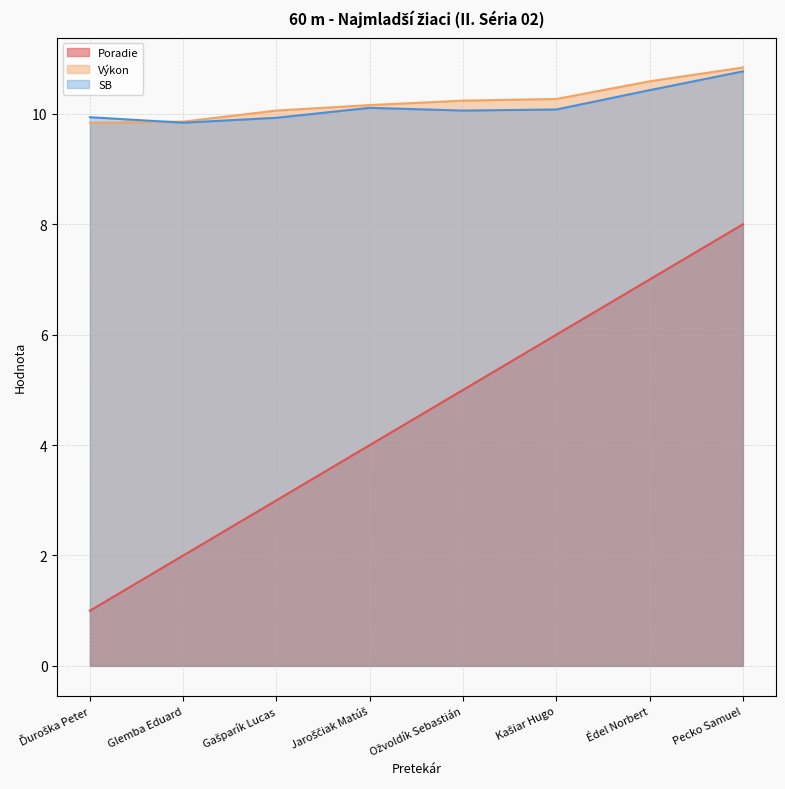

How many series are shown in this chart?

3